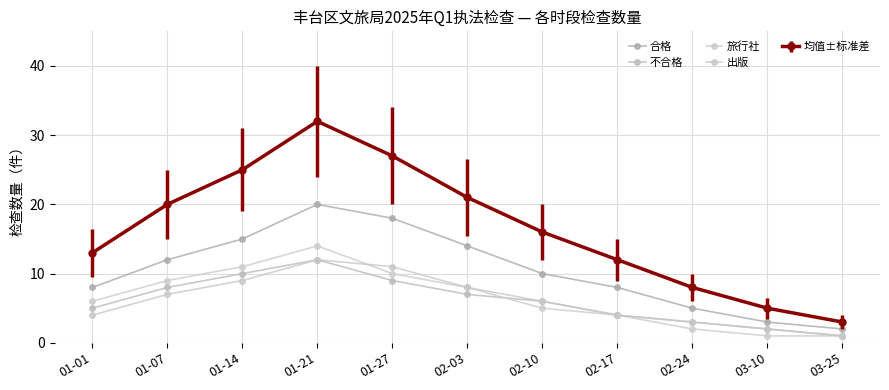

What position from the right is 01-07?

10